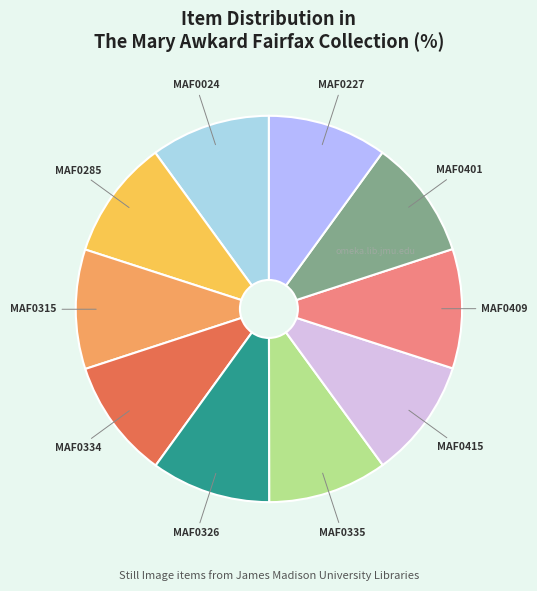

How many segments does this pie chart have?

10